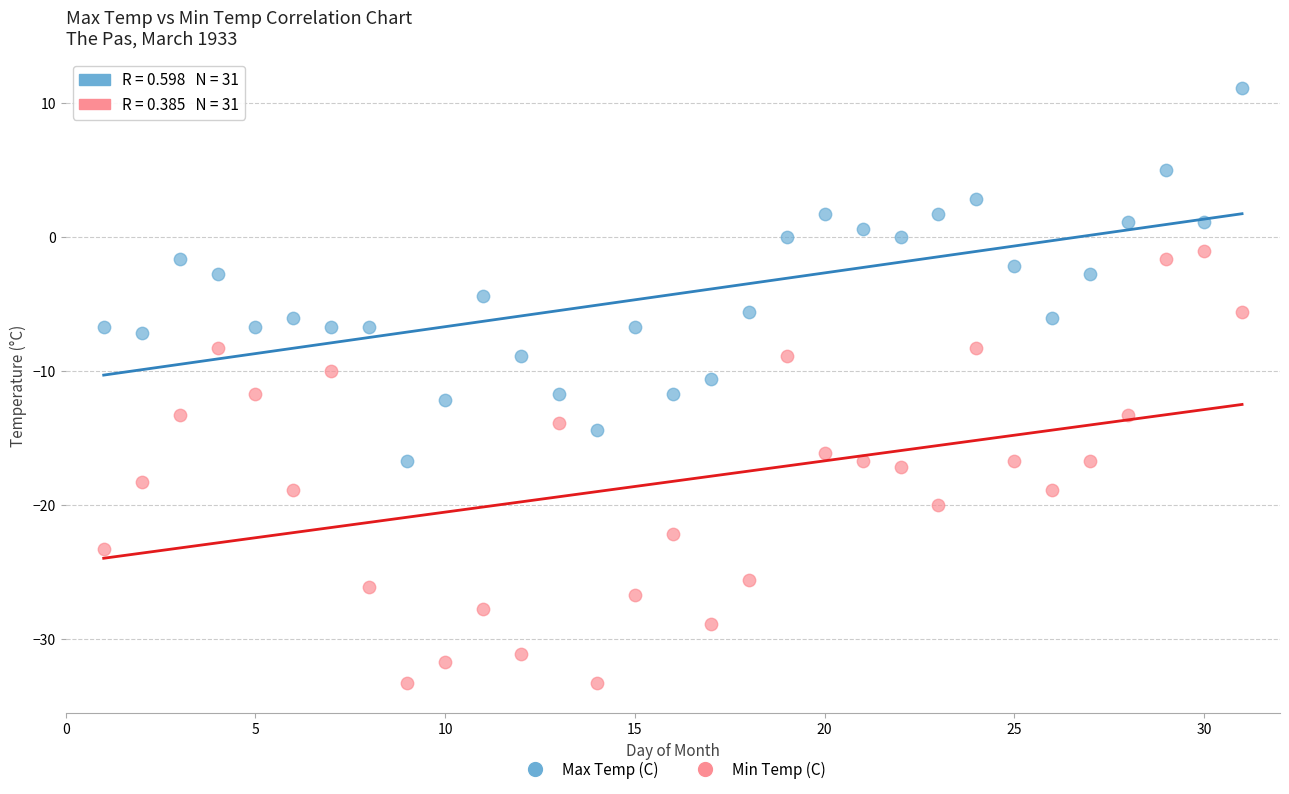

What are all the series names shown in the legend?

Max Temp (C), Min Temp (C)